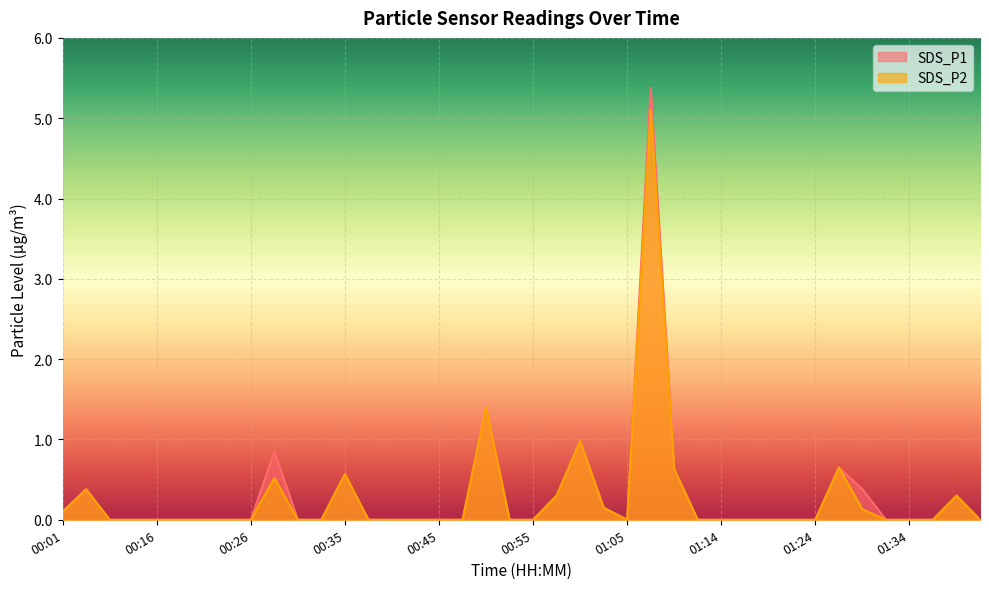

What is the difference between the maximum and minimum values in the SDS_P1 series?

5.4